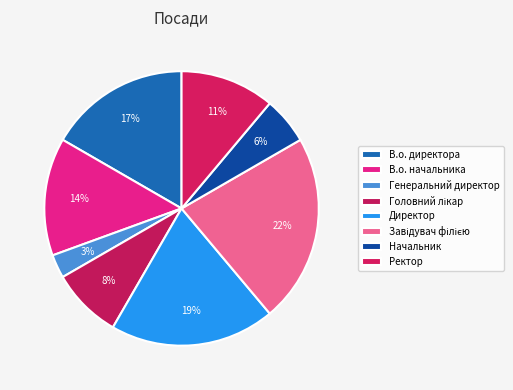

How many slices are in this pie chart?

8